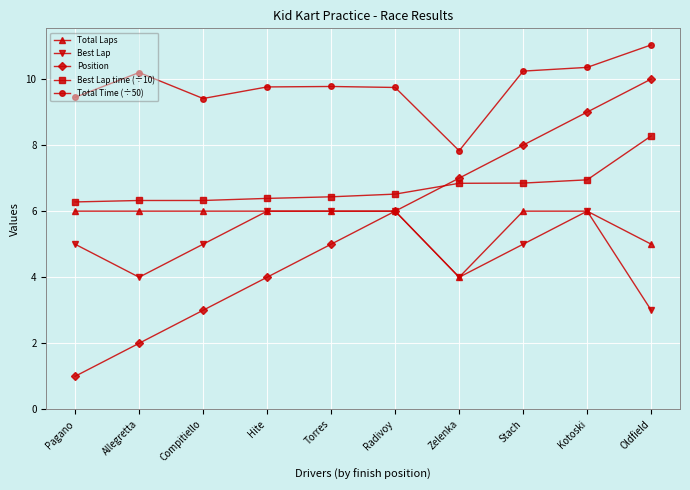

At which category does the chart reach its peak across all series?

Oldfield